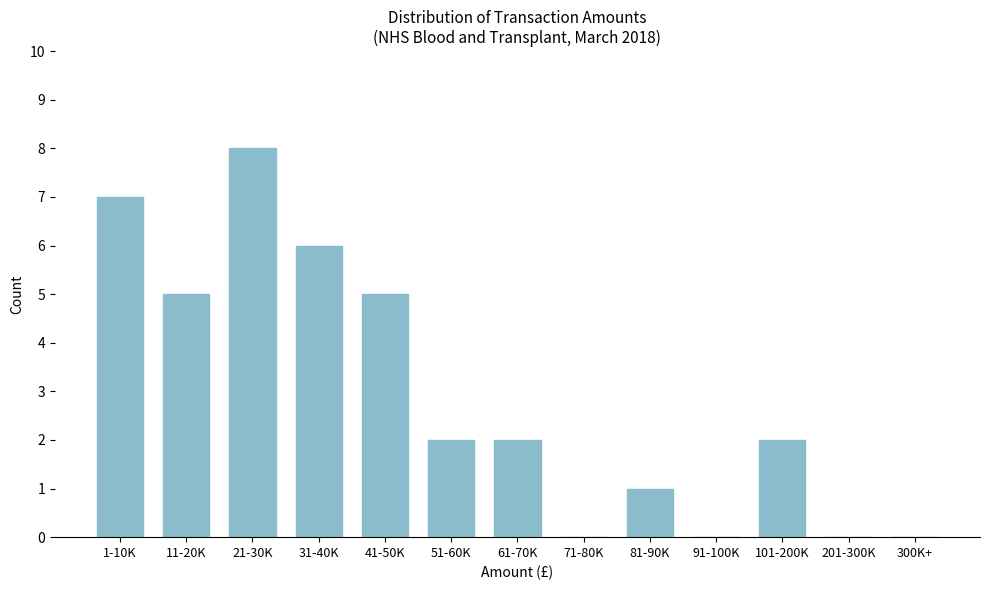

Reading right to left, what are all the values shown in this chart?

300K+=0	201-300K=0	101-200K=2	91-100K=0	81-90K=1	71-80K=0	61-70K=2	51-60K=2	41-50K=5	31-40K=6	21-30K=8	11-20K=5	1-10K=7